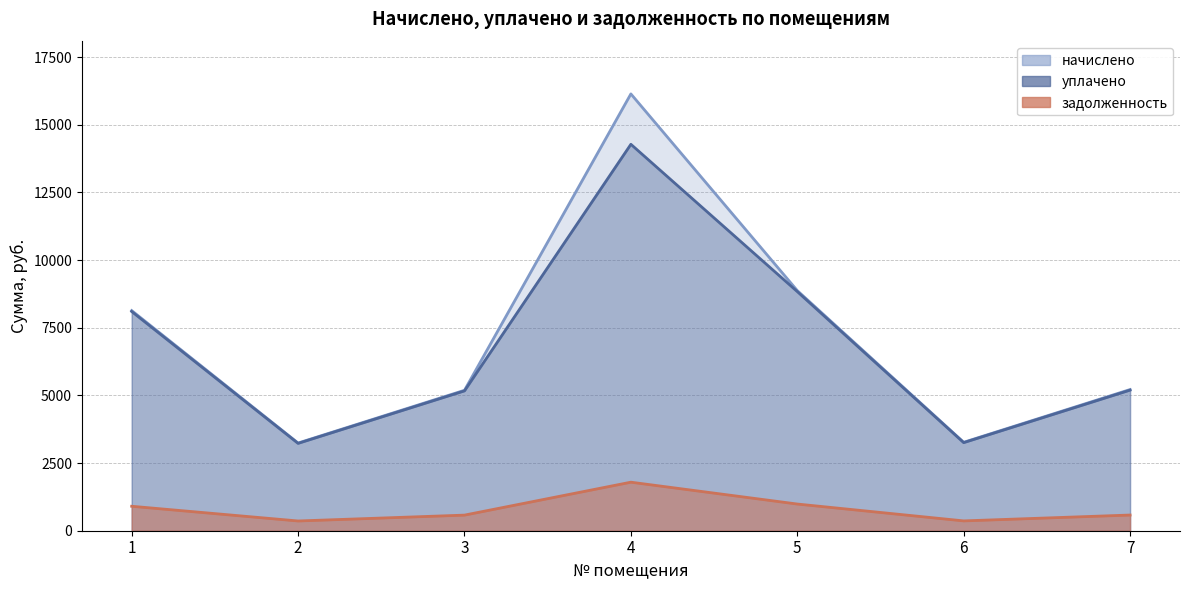

At how many categories does at least one series exceed 2282?

7